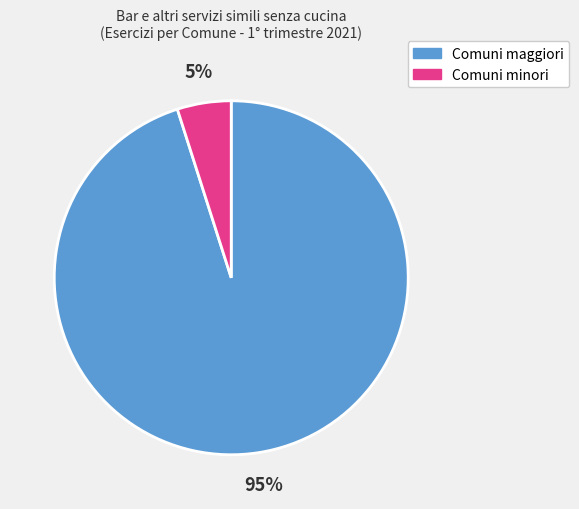

To the nearest percent, what is the average slice percentage?

50%